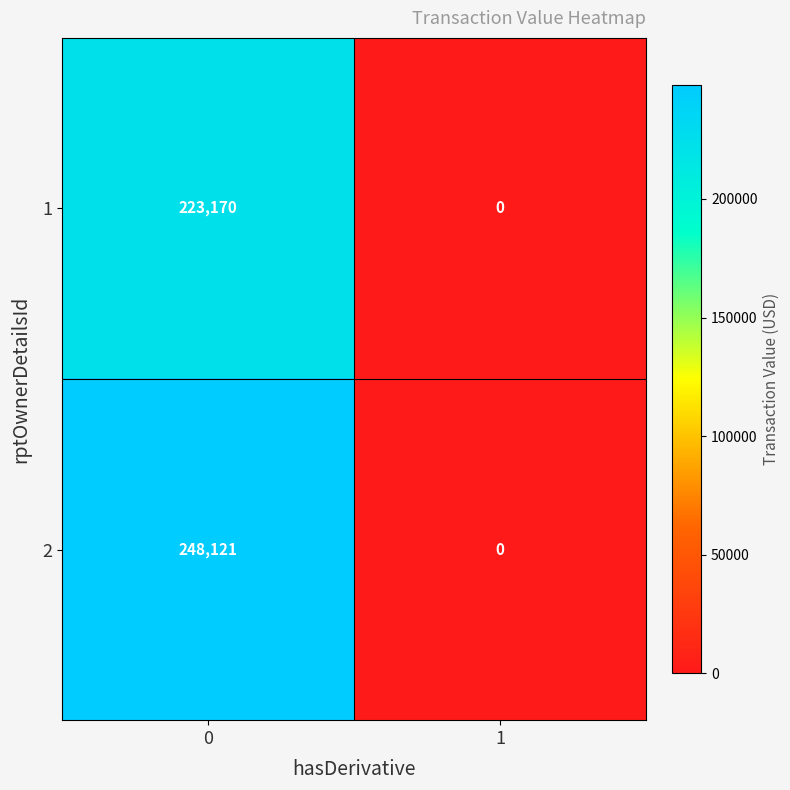

What is the average value of the 1 series?

111585